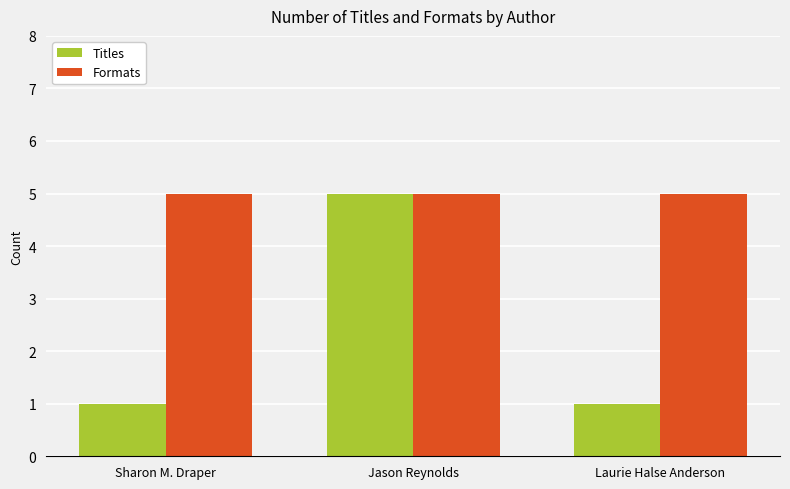

What is the maximum value for Titles?

5